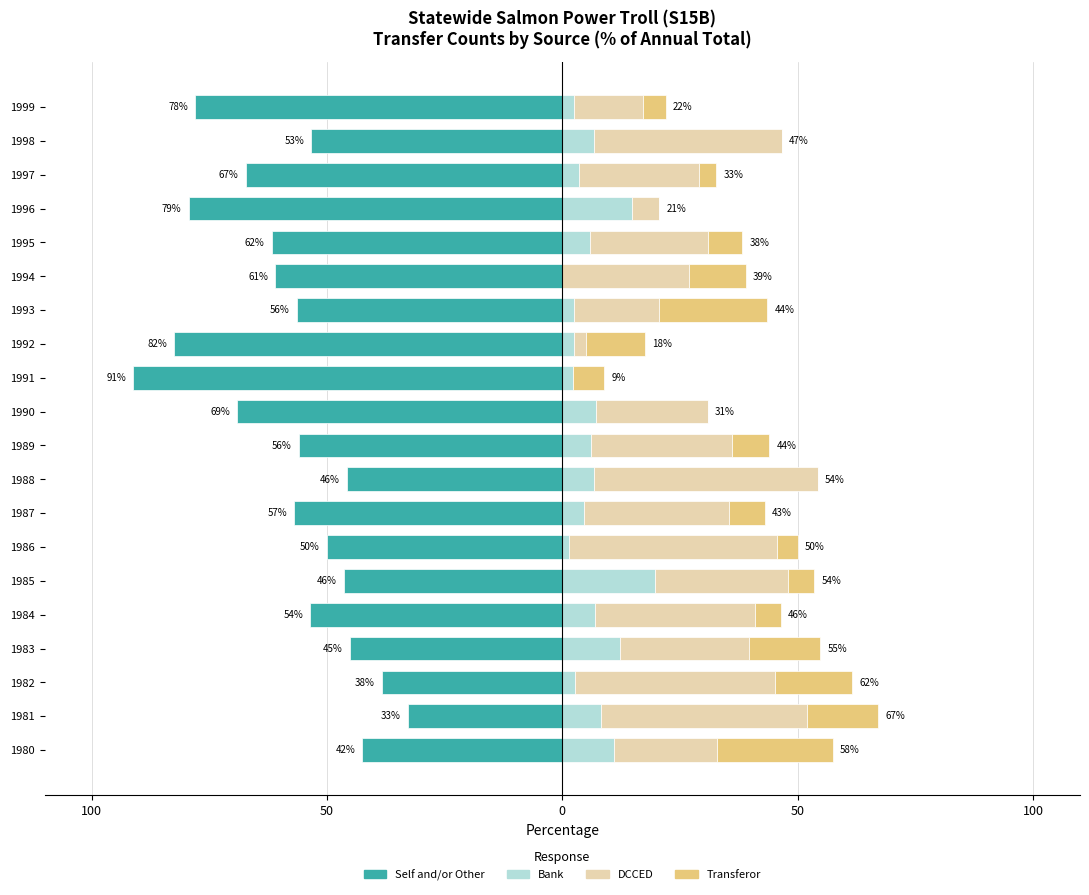

What is the value of the Bank bar at the 9th from the left?

6.8